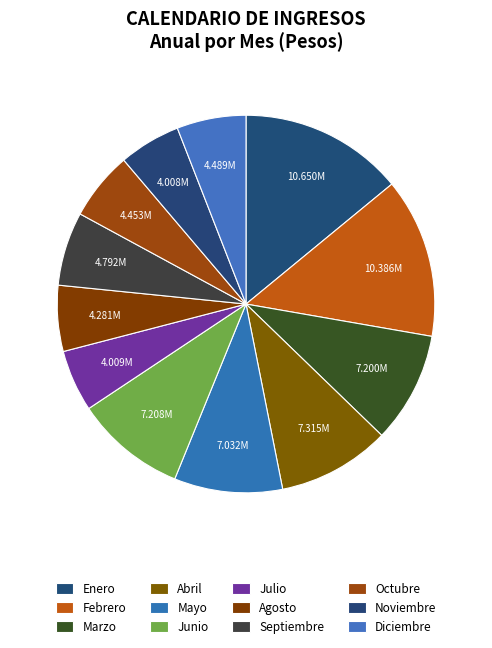

What portion of the pie excludes Julio?

94.7%